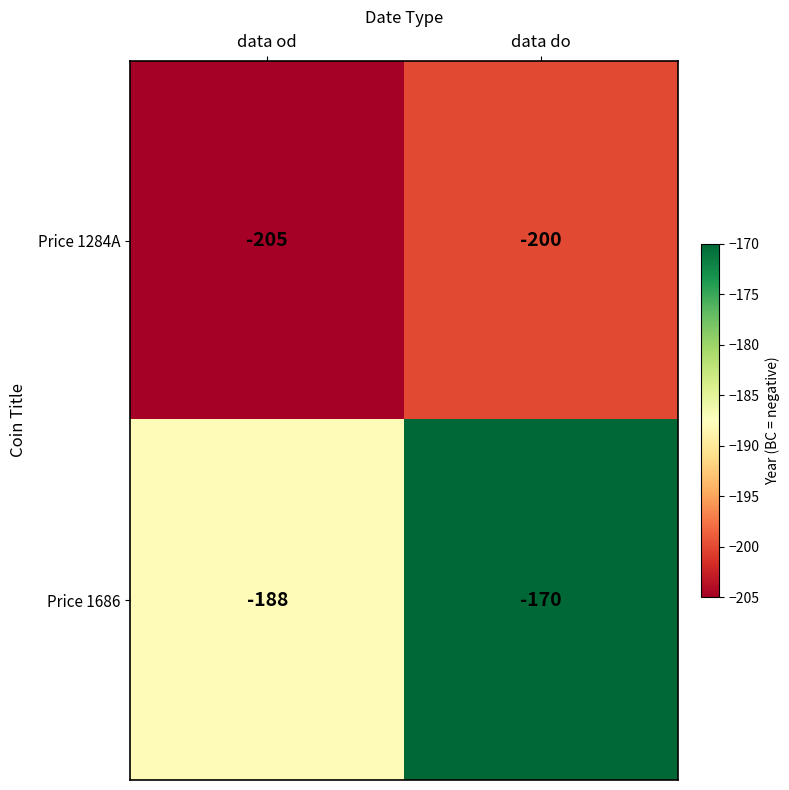

What is the total value across all series at data od?

-393